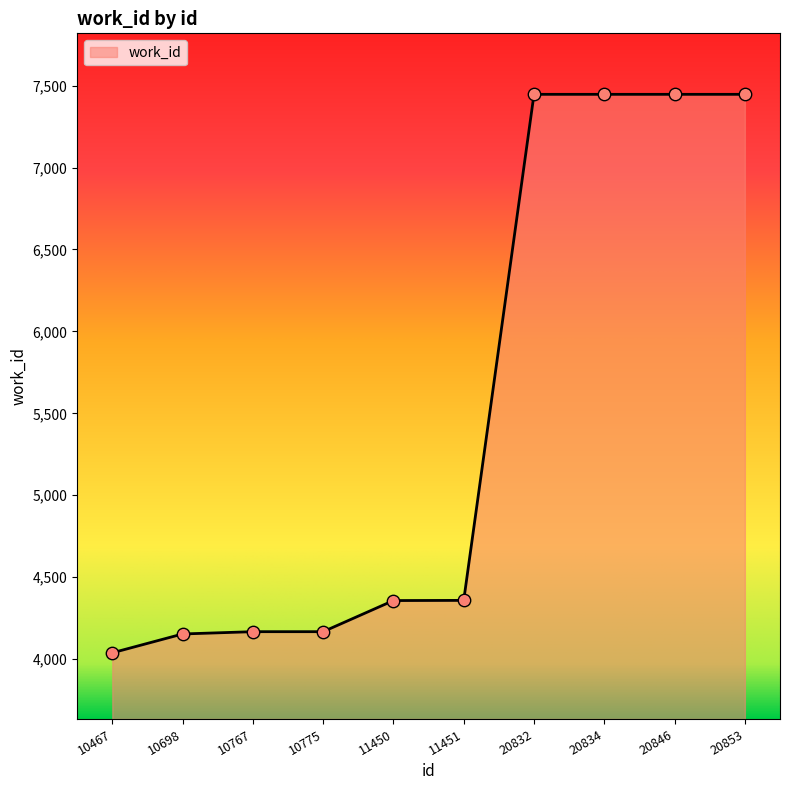

Approximately how many times larger is the value at 20853 compared to 10775?

1.8